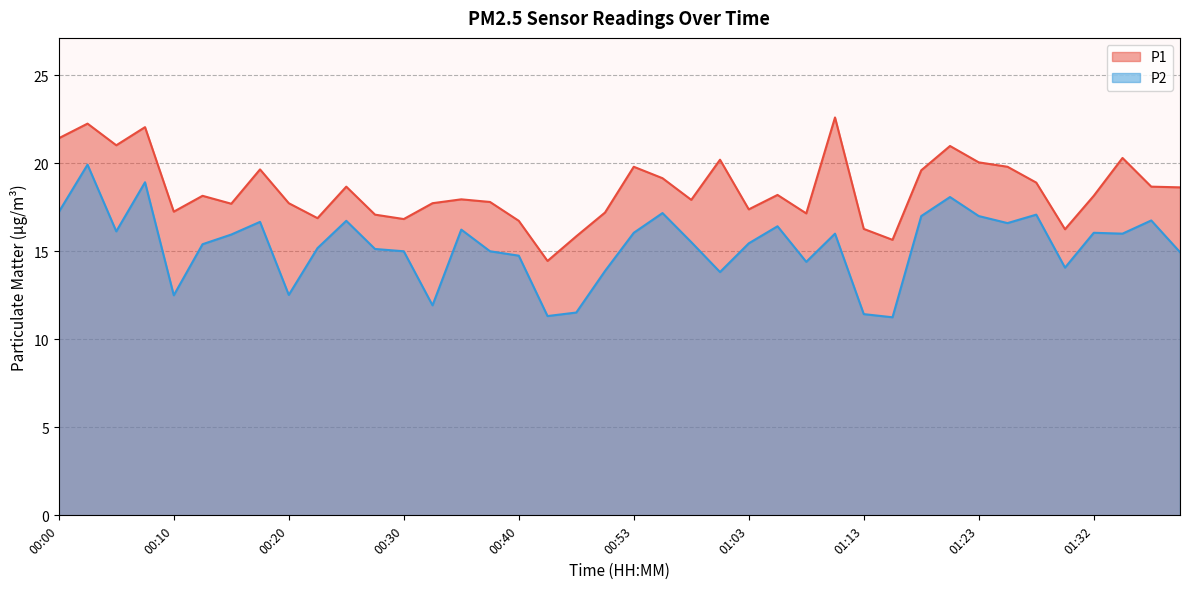

At how many categories does at least one series exceed 18?

21